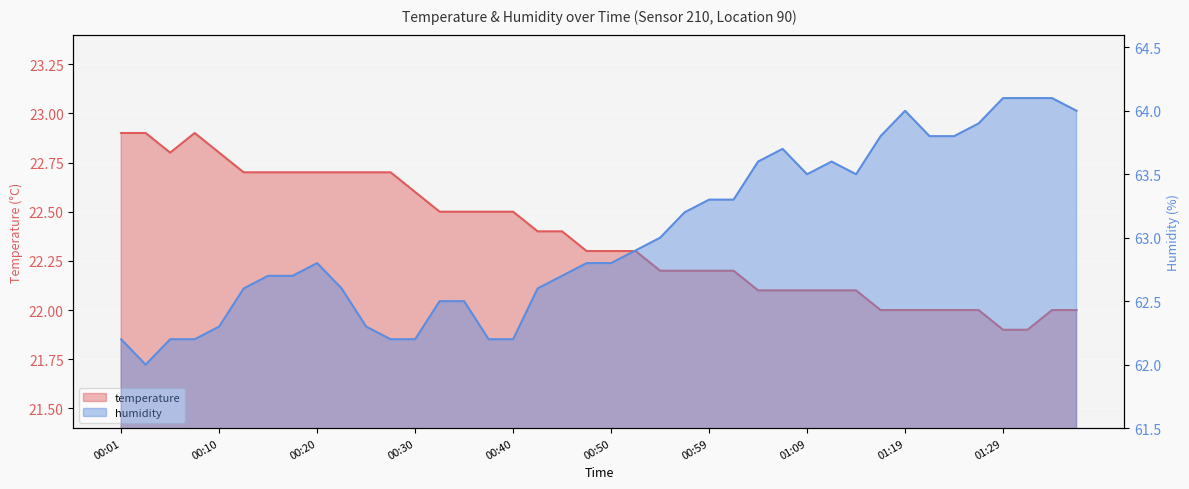

Is the value of humidity at 00:03 greater than the value of temperature at 01:09?

Yes